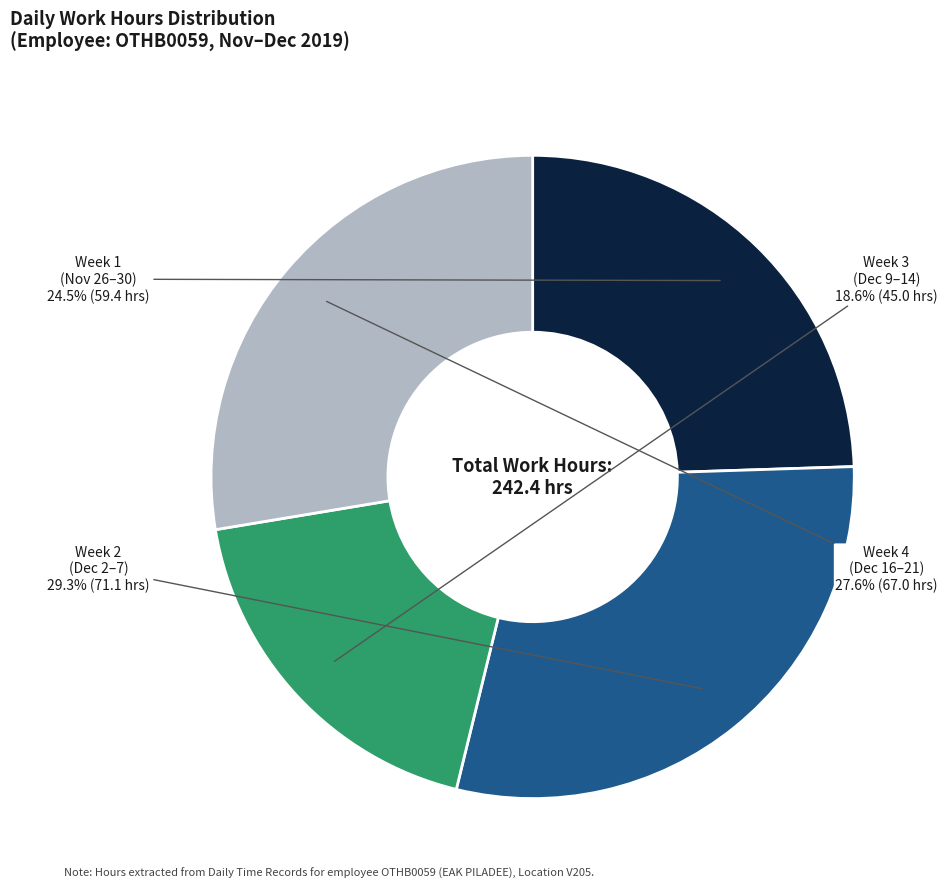

Is there a majority slice in this chart?

No